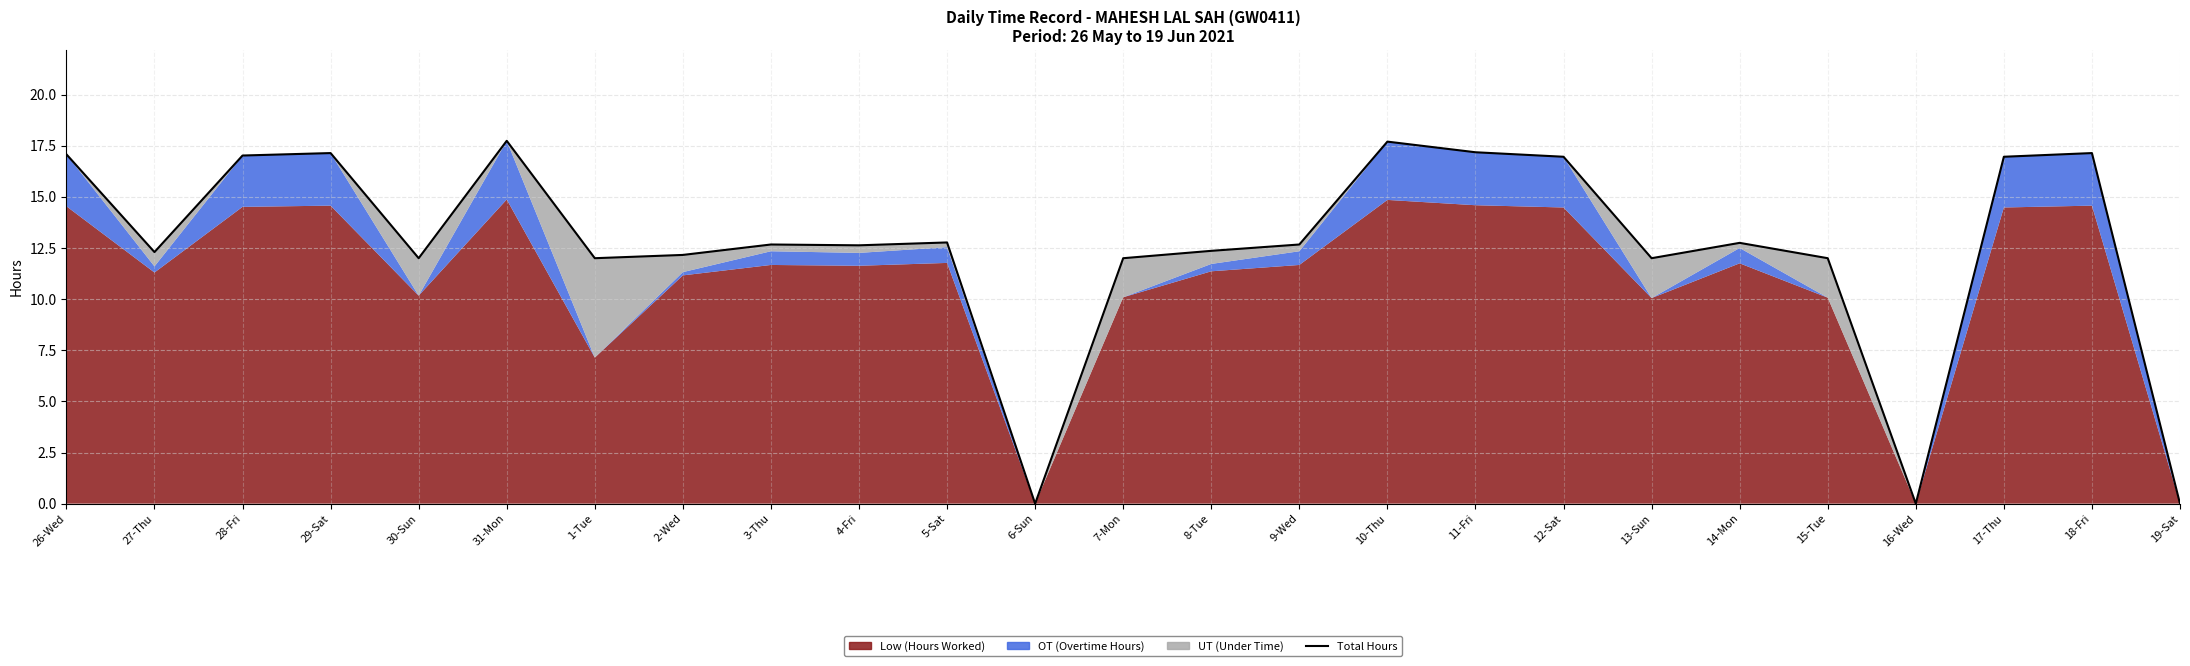

At which category does the data reach its first local peak?

29-Sat